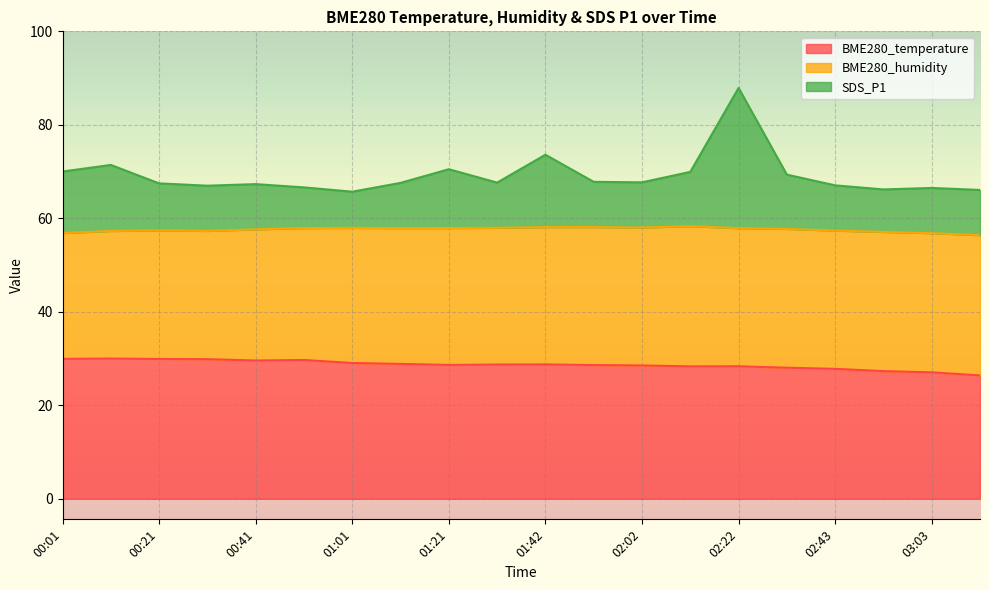

What is the label of the 7th point from the right?

02:12